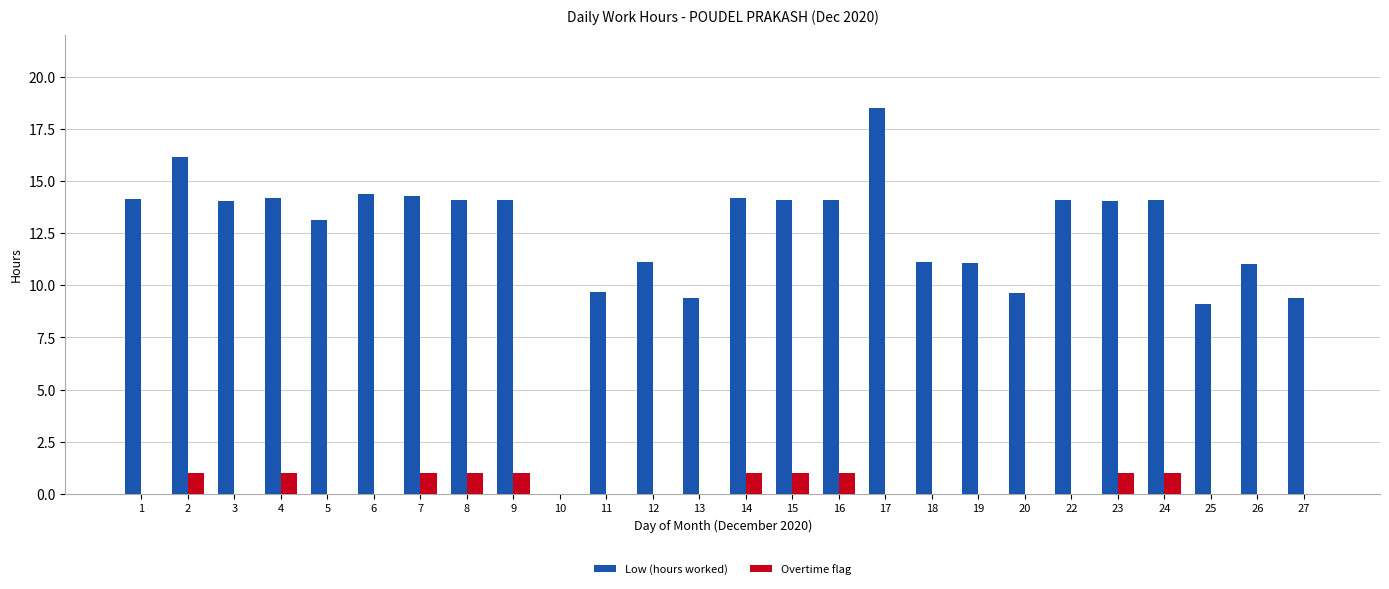

Which label corresponds to the largest value in the chart?

17